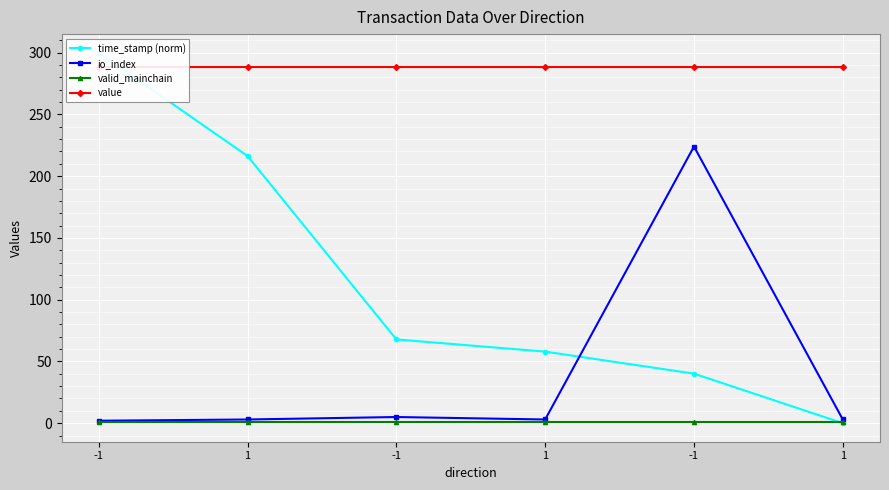

Rank the series at 1 from lowest to highest value.

valid_mainchain, io_index, time_stamp (norm), value